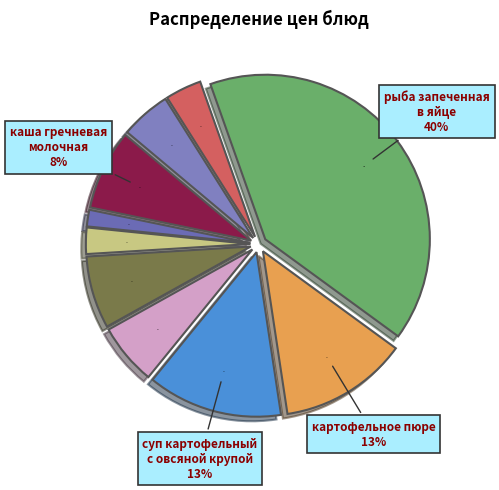

Count the number of slices in the pie.

10